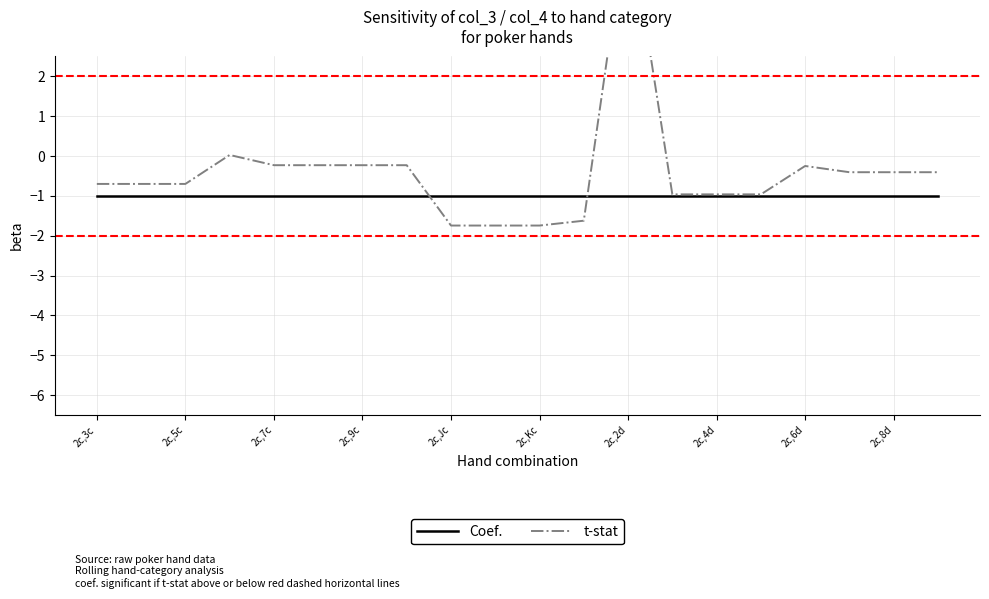

True or false: Coef. has more than 1 points higher than both neighbors.

False